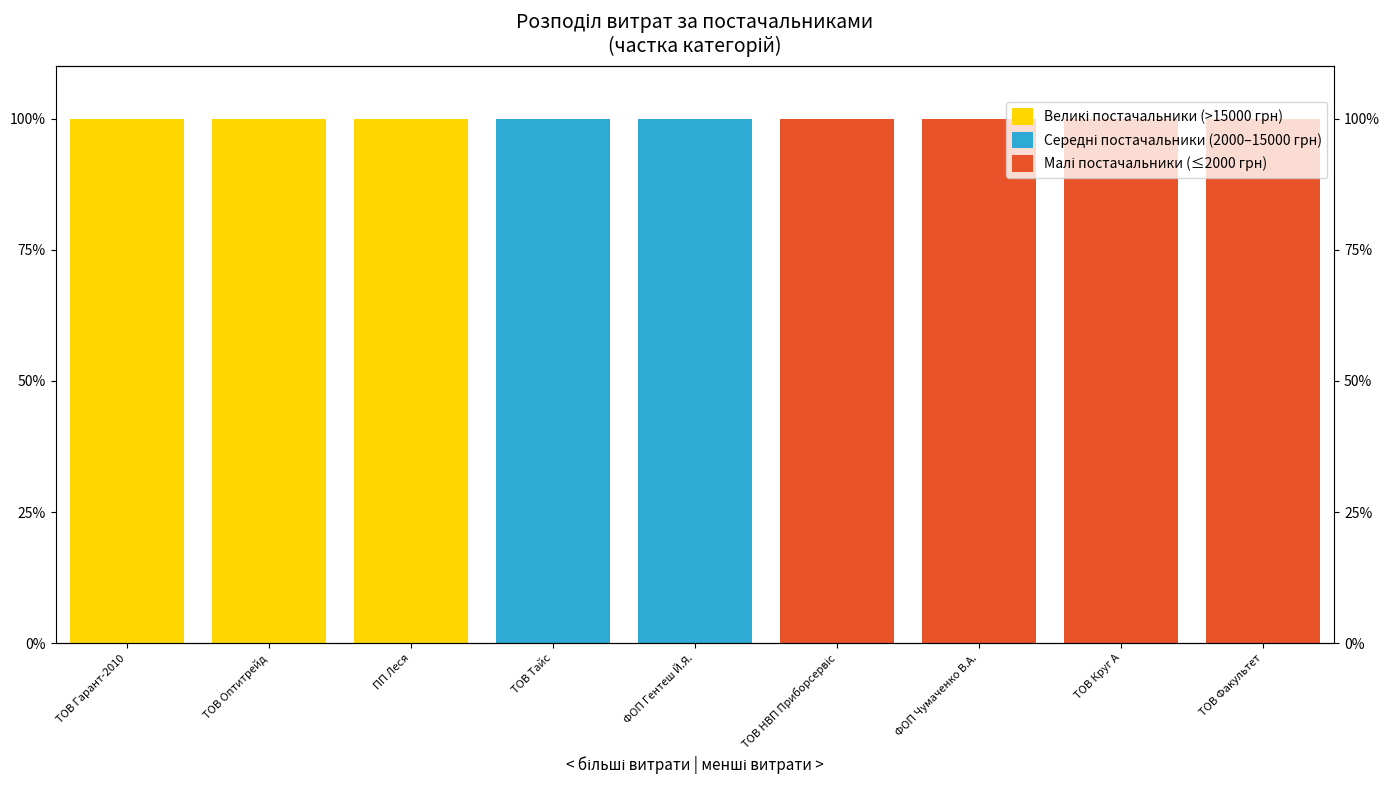

What is the sum of all Великі постачальники (>15000 грн) values?

300